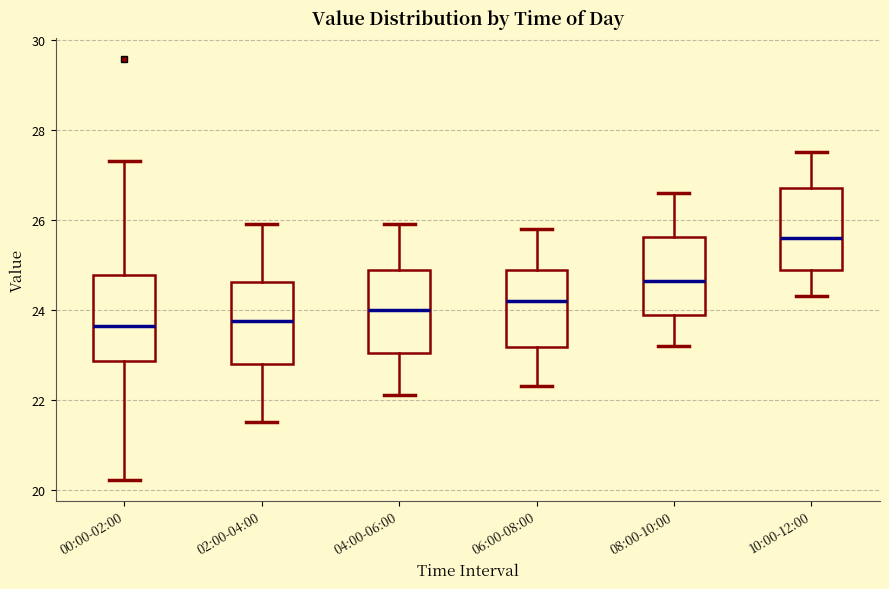

Where is the lower edge of the box for 00:00-02:00 on the y-axis? The values are not printed on the chart, so give them approximately, as read against the axis.

22.8